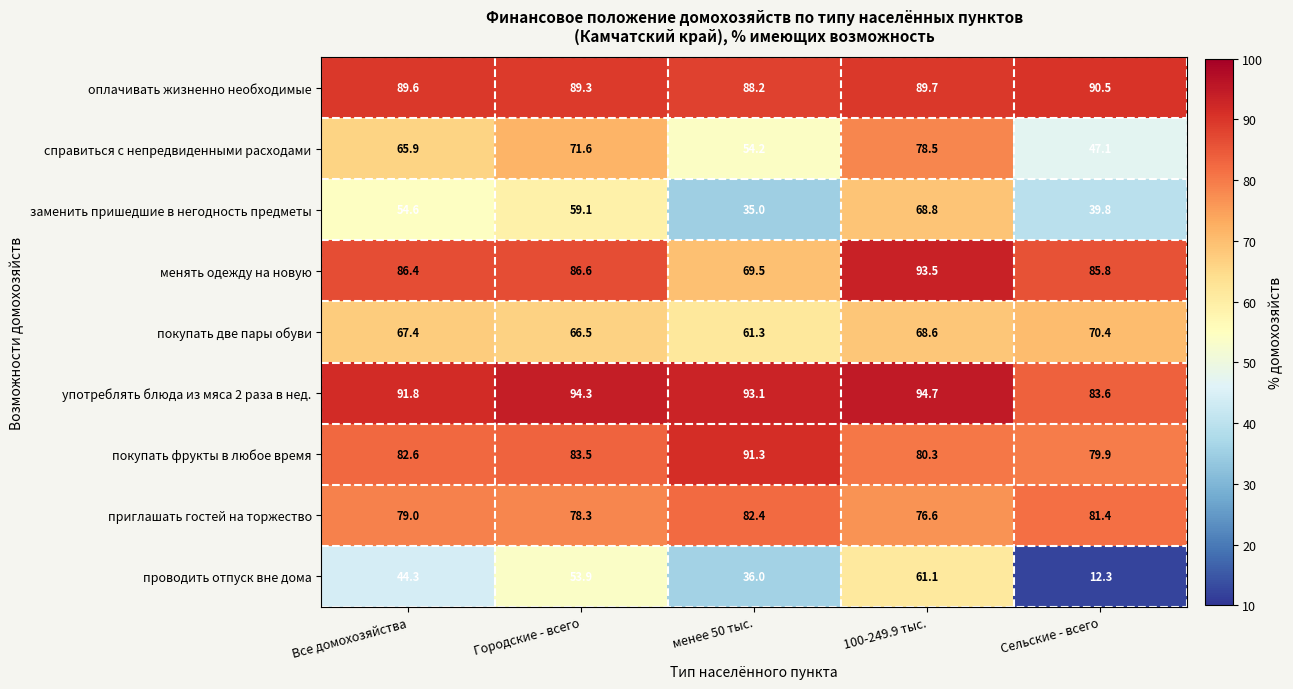

Rank the series by their maximum value, from highest to lowest.

употреблять блюда из мяса 2 раза в нед., менять одежду на новую, покупать фрукты в любое время, оплачивать жизненно необходимые, приглашать гостей на торжество, справиться с непредвиденными расходами, покупать две пары обуви, заменить пришедшие в негодность предметы, проводить отпуск вне дома